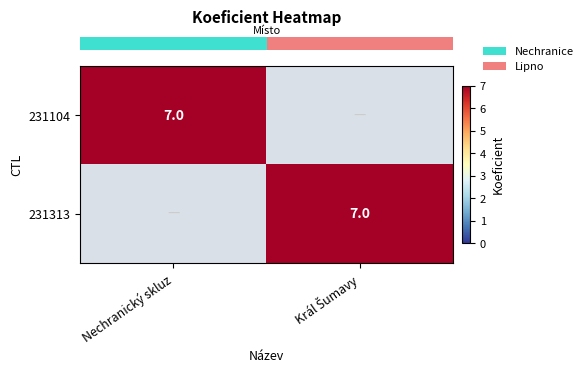

Read the row_0 value at Nechranický skluz.

7